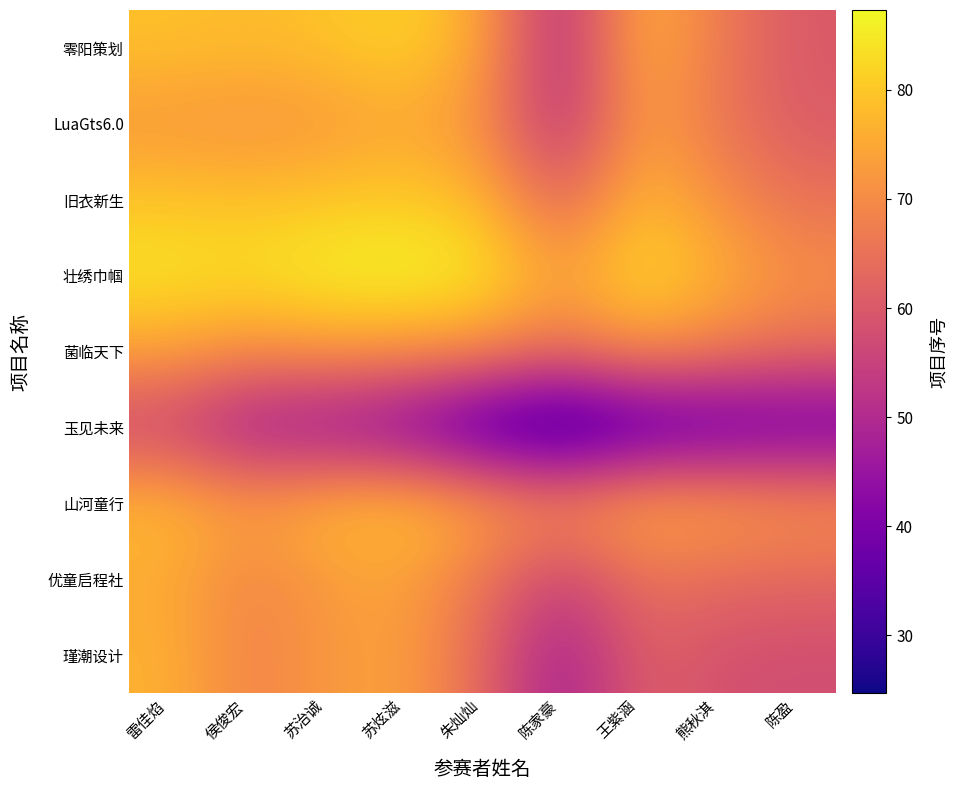

How many categories are shown in the chart?

9